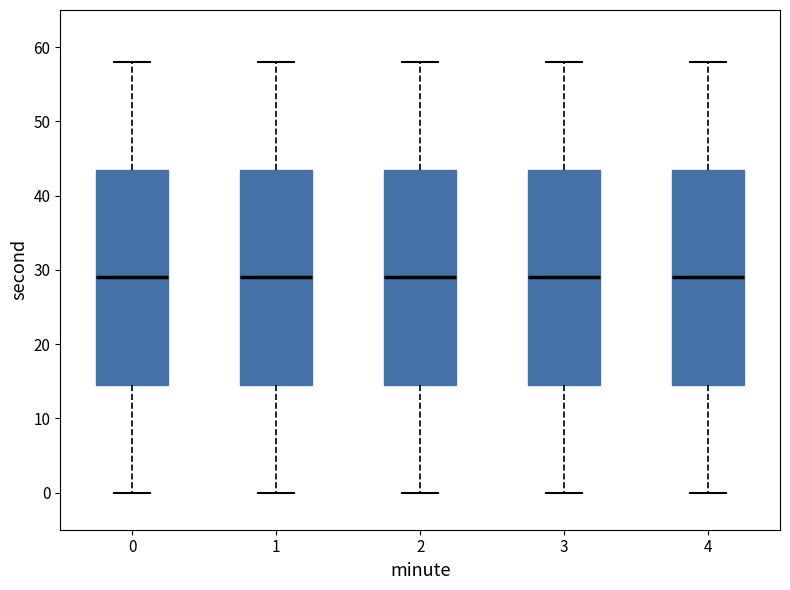

Where does the median line of the box at x = 4 sit on the y-axis? The values are not printed on the chart, so give them approximately, as read against the axis.

29